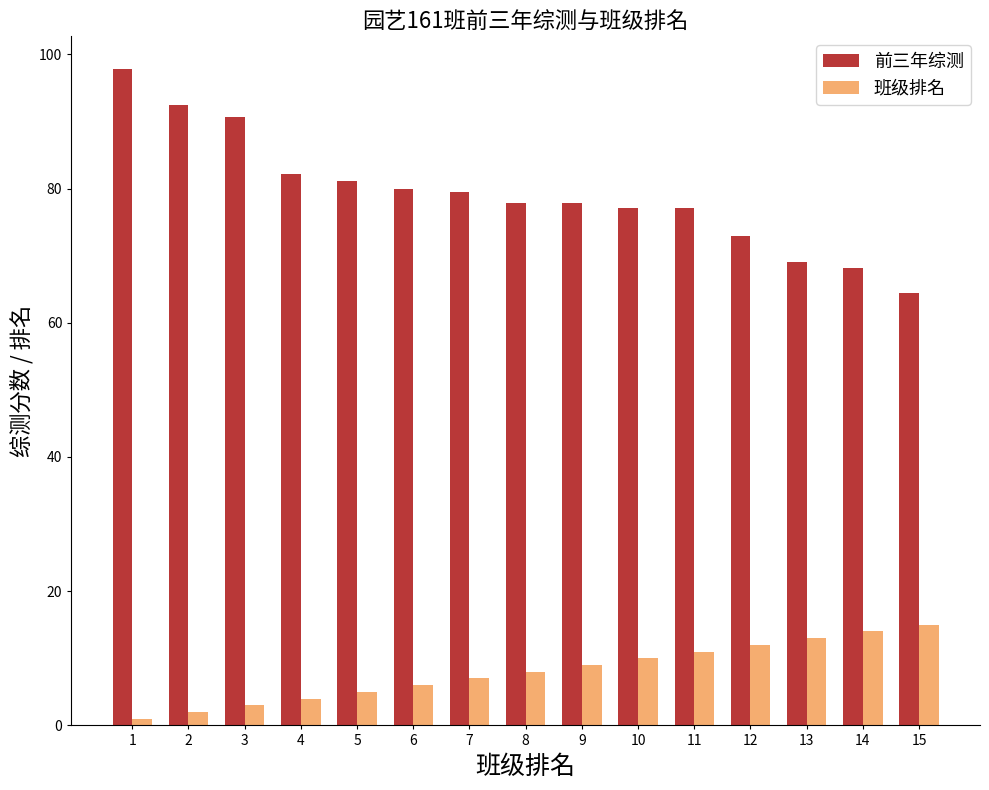

What is the difference between the second highest and second lowest values in the 班级排名 series?

12.0